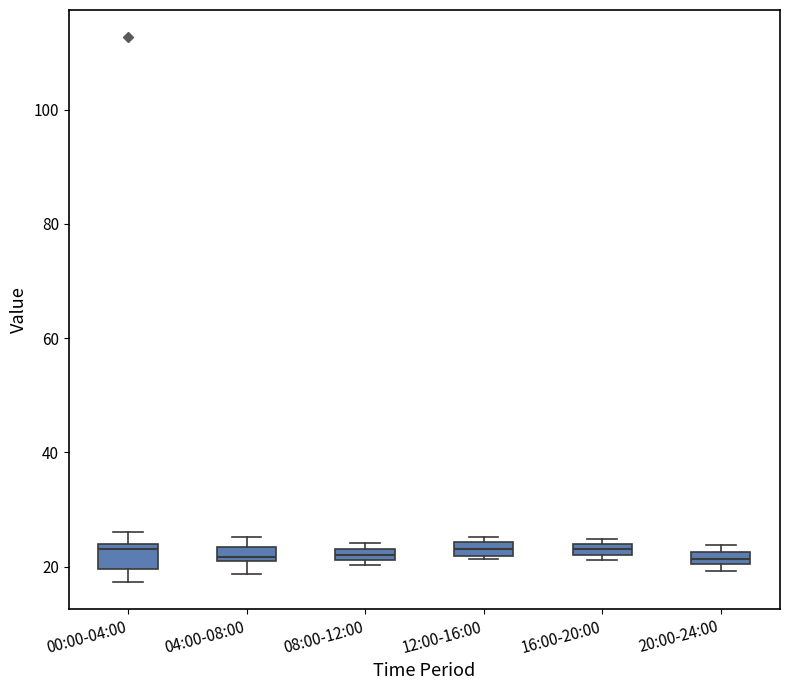

Where does the upper whisker of the box for 00:00-04:00 end on the y-axis? The values are not printed on the chart, so give them approximately, as read against the axis.

26